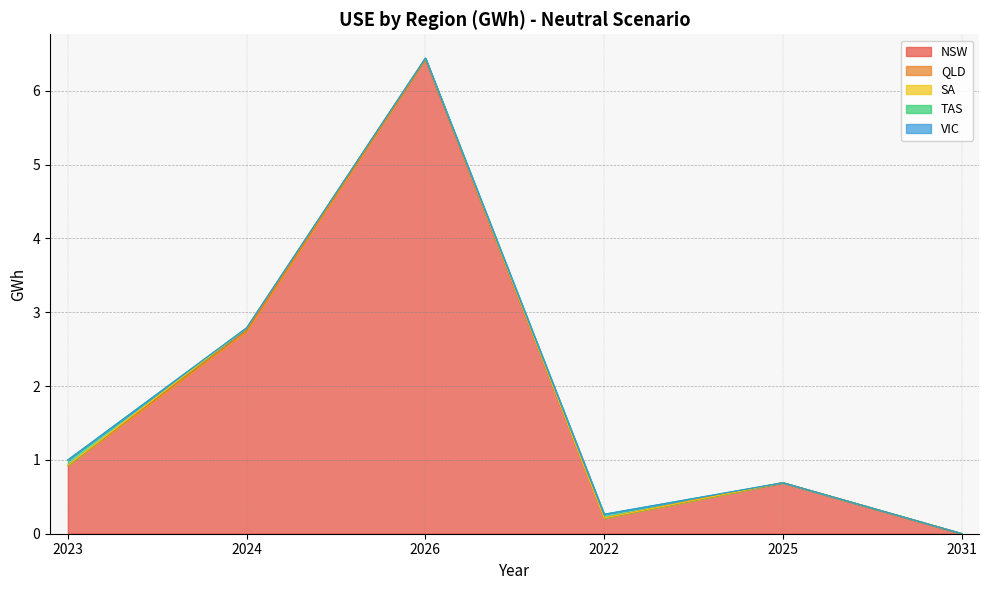

What is the label of the 4th point from the left?

2022